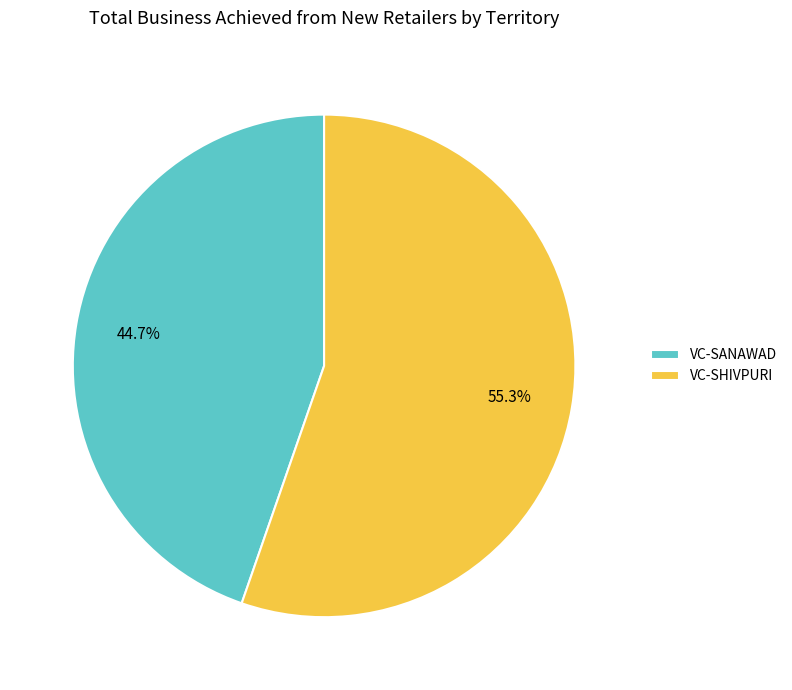

Does VC-SHIVPURI account for over 50% of the chart?

Yes